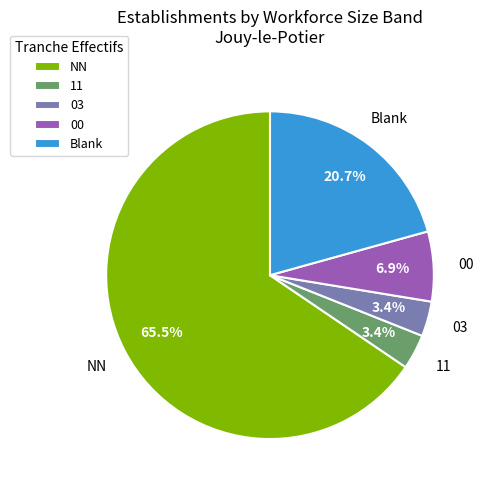

Do 00 and NN together represent more than half of the pie?

Yes